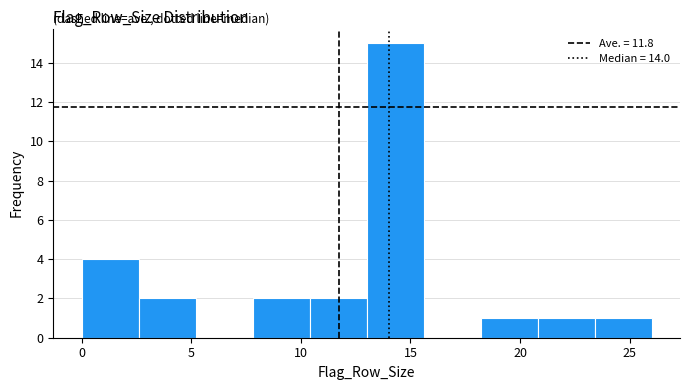

Reading left to right, list every bar in this chart as the range it spans on the x-axis followed by its height. Neither the bar edges nor the heights are printed on the chart, so give them approximately, as read against the axes.

0.0 to 2.6: 4
2.6 to 5.2: 2
5.2 to 7.8: 0
7.8 to 10.4: 2
10.4 to 13.0: 2
13.0 to 15.6: 15
15.6 to 18.2: 0
18.2 to 20.8: 1
20.8 to 23.4: 1
23.4 to 26.0: 1